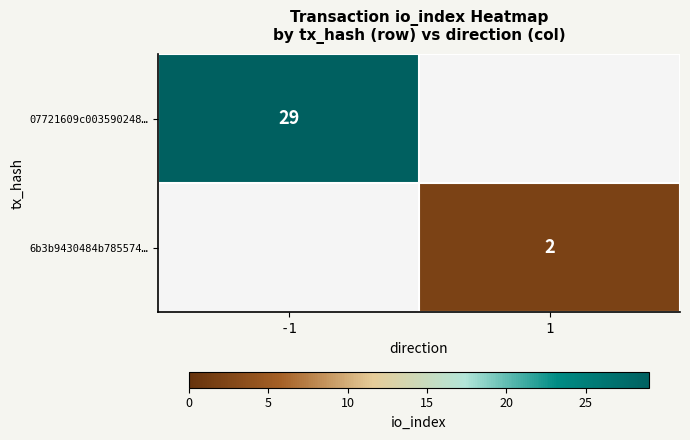

Count the number of categories in the chart.

2